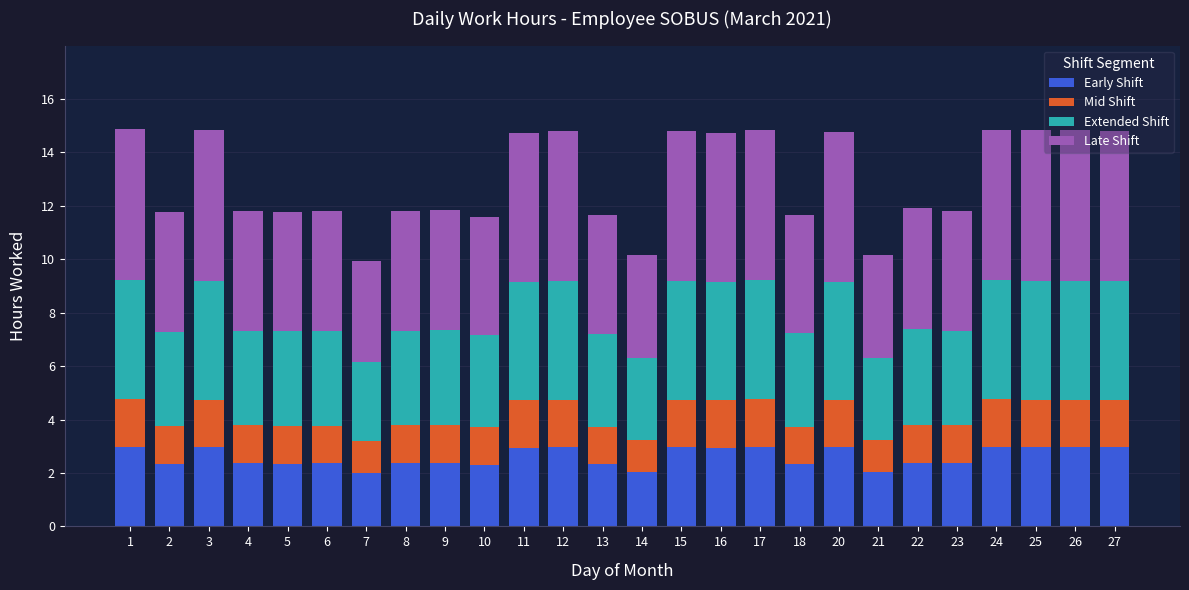

What is the difference between the second highest and minimum values in the Early Shift series?

1.0